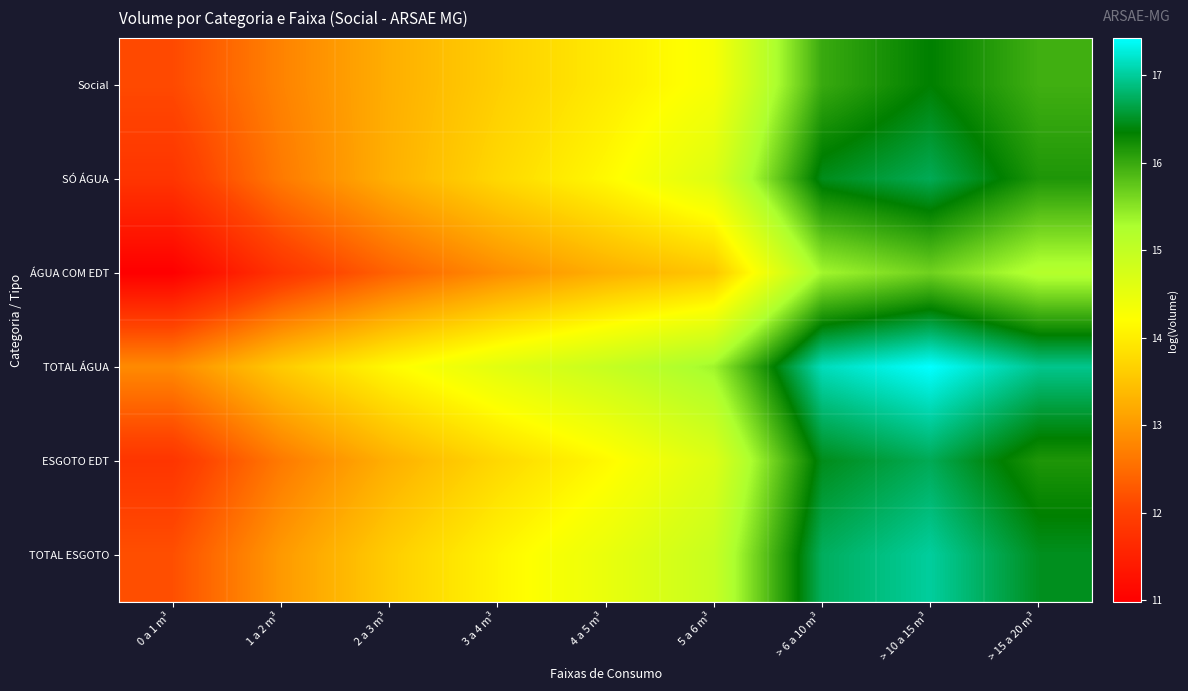

Reading right to left, list all the values displayed in this chart.

Social: > 15 a 20 m³=15.9	> 10 a 15 m³=16.3	> 6 a 10 m³=16.0	5 a 6 m³=14.3	4 a 5 m³=14.0	3 a 4 m³=13.6	2 a 3 m³=13.2	1 a 2 m³=12.8	0 a 1 m³=12.1
SÓ ÁGUA: > 15 a 20 m³=16.2	> 10 a 15 m³=16.7	> 6 a 10 m³=16.5	5 a 6 m³=14.7	4 a 5 m³=14.1	3 a 4 m³=13.7	2 a 3 m³=13.3	1 a 2 m³=12.7	0 a 1 m³=11.8
ÁGUA COM EDT: > 15 a 20 m³=15.2	> 10 a 15 m³=15.7	> 6 a 10 m³=15.3	5 a 6 m³=13.5	4 a 5 m³=13.2	3 a 4 m³=12.9	2 a 3 m³=12.4	1 a 2 m³=11.8	0 a 1 m³=11.0
TOTAL ÁGUA: > 15 a 20 m³=16.9	> 10 a 15 m³=17.4	> 6 a 10 m³=17.1	5 a 6 m³=15.4	4 a 5 m³=14.9	3 a 4 m³=14.6	2 a 3 m³=14.1	1 a 2 m³=13.6	0 a 1 m³=12.8
ESGOTO EDT: > 15 a 20 m³=16.2	> 10 a 15 m³=16.7	> 6 a 10 m³=16.5	5 a 6 m³=14.7	4 a 5 m³=14.1	3 a 4 m³=13.7	2 a 3 m³=13.3	1 a 2 m³=12.7	0 a 1 m³=11.8
TOTAL ESGOTO: > 15 a 20 m³=16.5	> 10 a 15 m³=17.0	> 6 a 10 m³=16.7	5 a 6 m³=14.9	4 a 5 m³=14.5	3 a 4 m³=14.1	2 a 3 m³=13.6	1 a 2 m³=13.0	0 a 1 m³=12.2